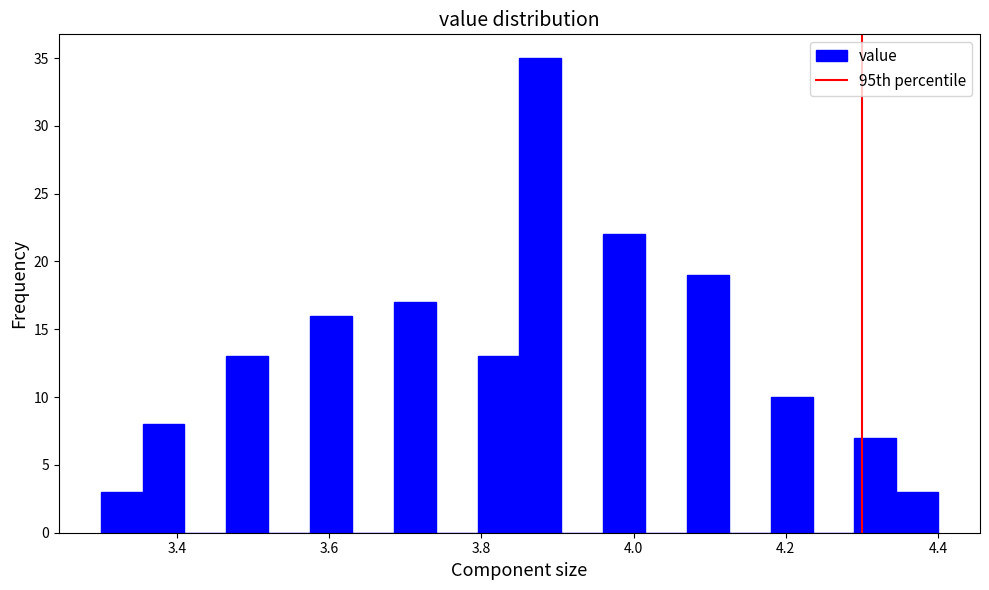

Read against the x-axis, roughly where is the centre of the tallest bar?

3.88